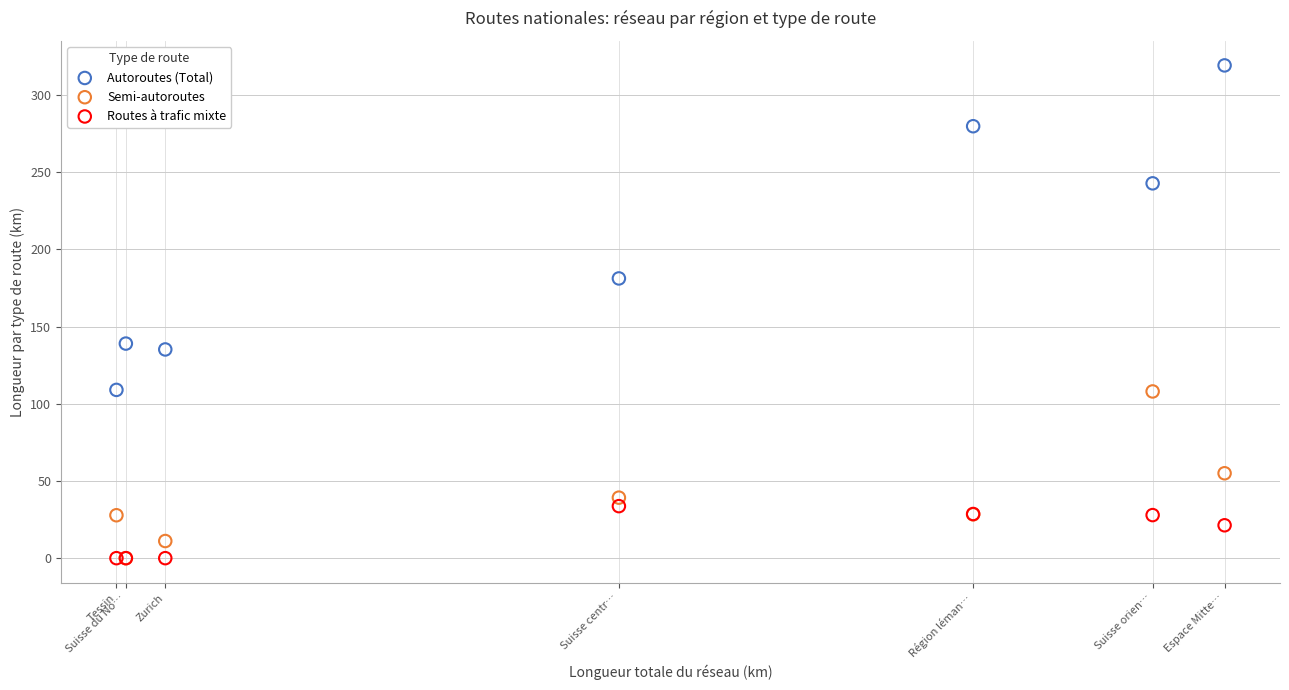

In the Autoroutes (Total) series, what Y value is closest to 214?

242.8